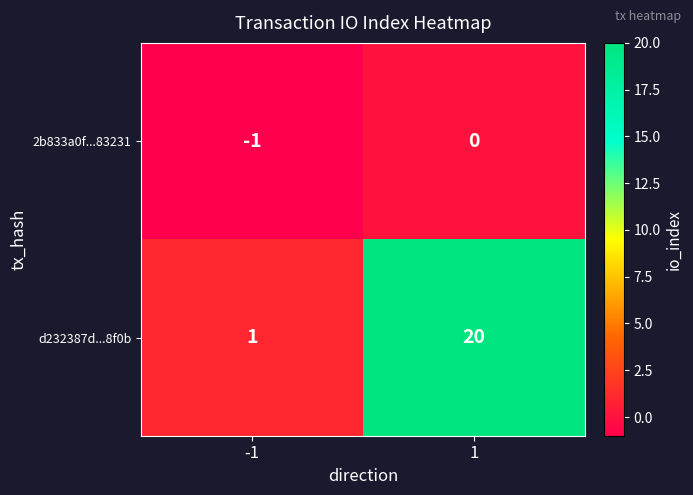

What is the difference between the d232387d...8f0b values at 1 and -1?

19